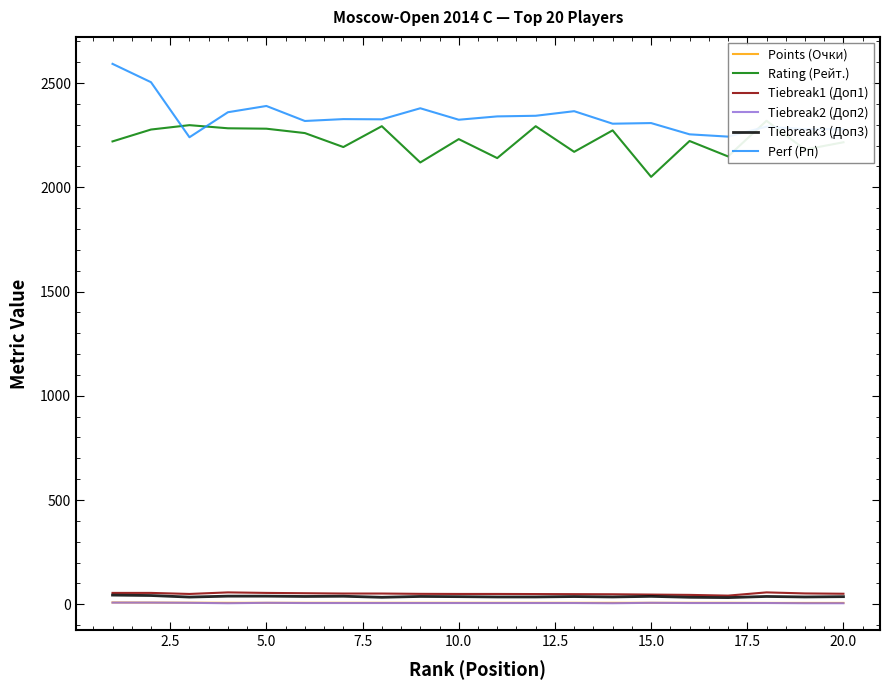

What is the value of the Tiebreak2 (Доп2) point at the 5th from the left?

7.0